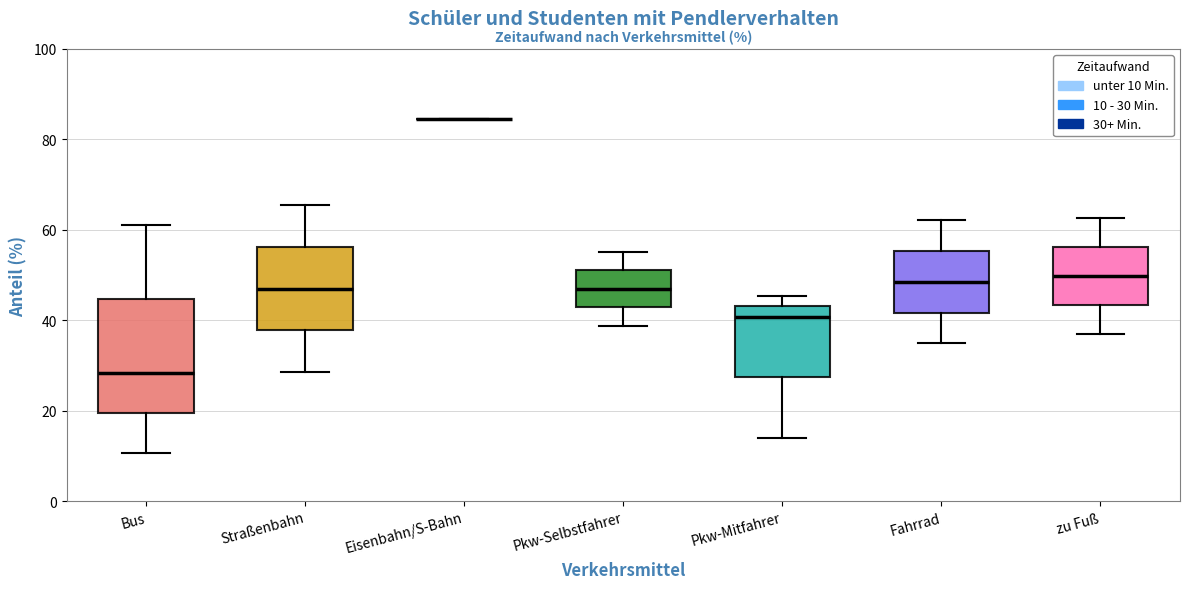

Which box is the tallest, from its lower edge to its upper edge?

Bus